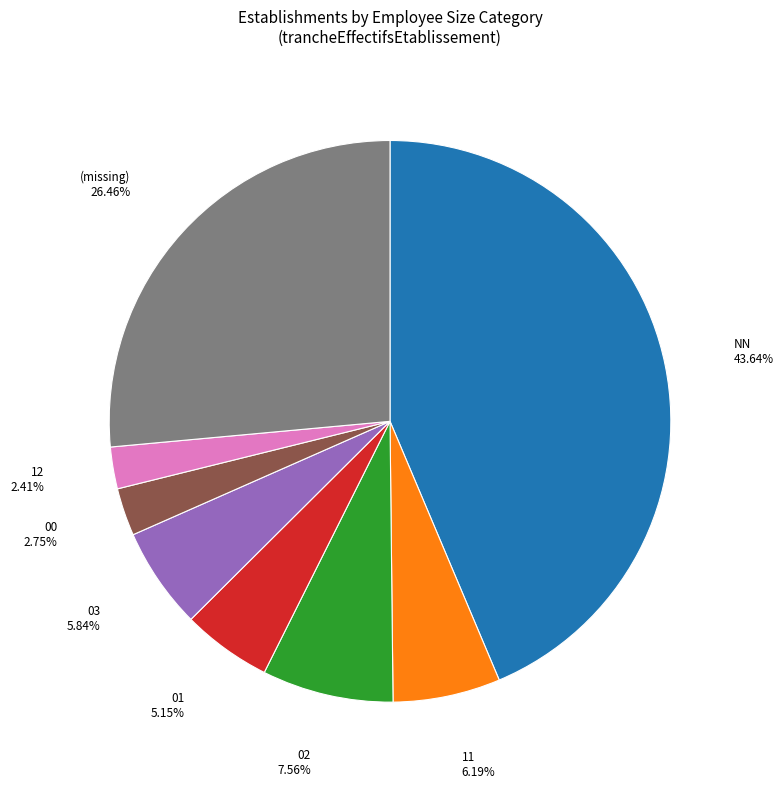

What portion of the pie excludes NN?

56.4%